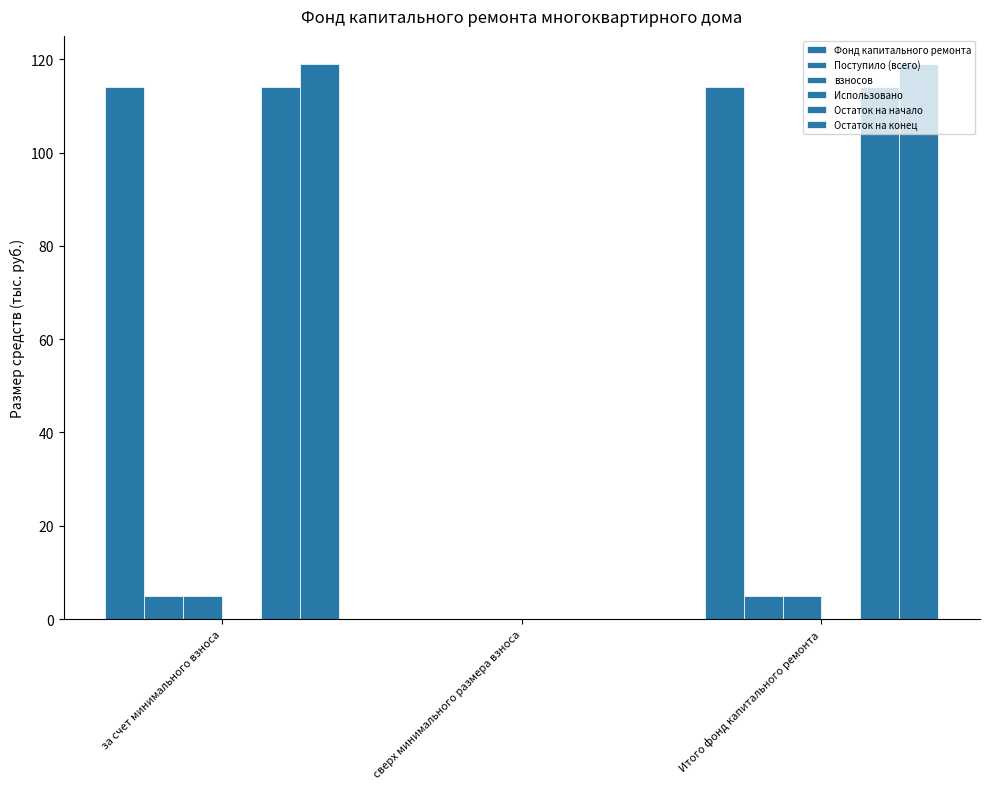

How many values in Фонд капитального ремонта are above zero?

2